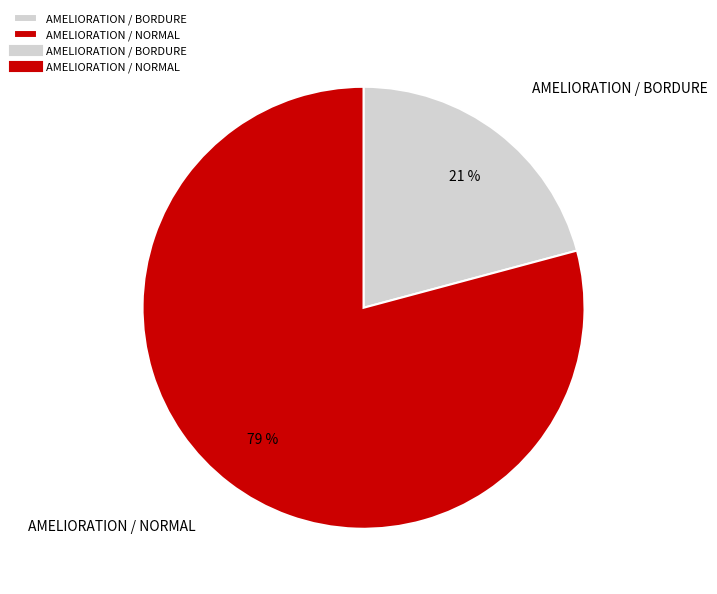

Is the sum of AMELIORATION / NORMAL and AMELIORATION / BORDURE greater than half?

Yes